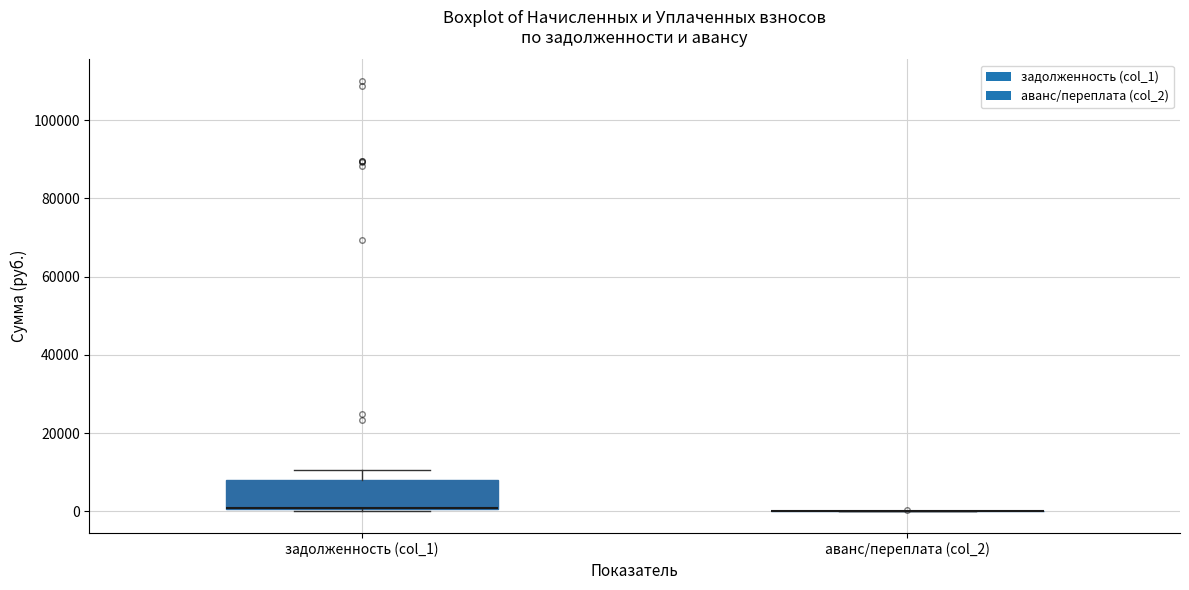

Reading left to right, read every box against the y-axis: the position of its median line, the range the box covers, and the ends of its whiskers. The values are not printed on the chart, so give them approximately, as read against the axis.

задолженность (col_1): median 0 (drawn on the box's lower edge), box 0 to 8000, whiskers 0 (just below the box's lower edge) to 10000
аванс/переплата (col_2): box collapsed to a line at 0, whiskers 0 to 0